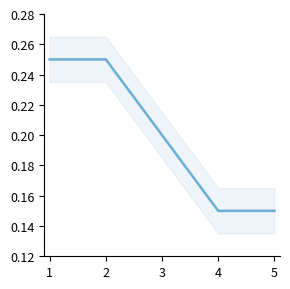

What is the change in value from 1 to 4?

-0.1